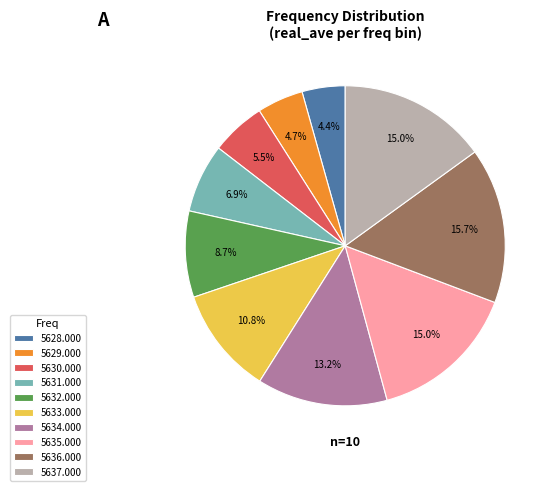

Does 5631.000 represent more than half of the total?

No